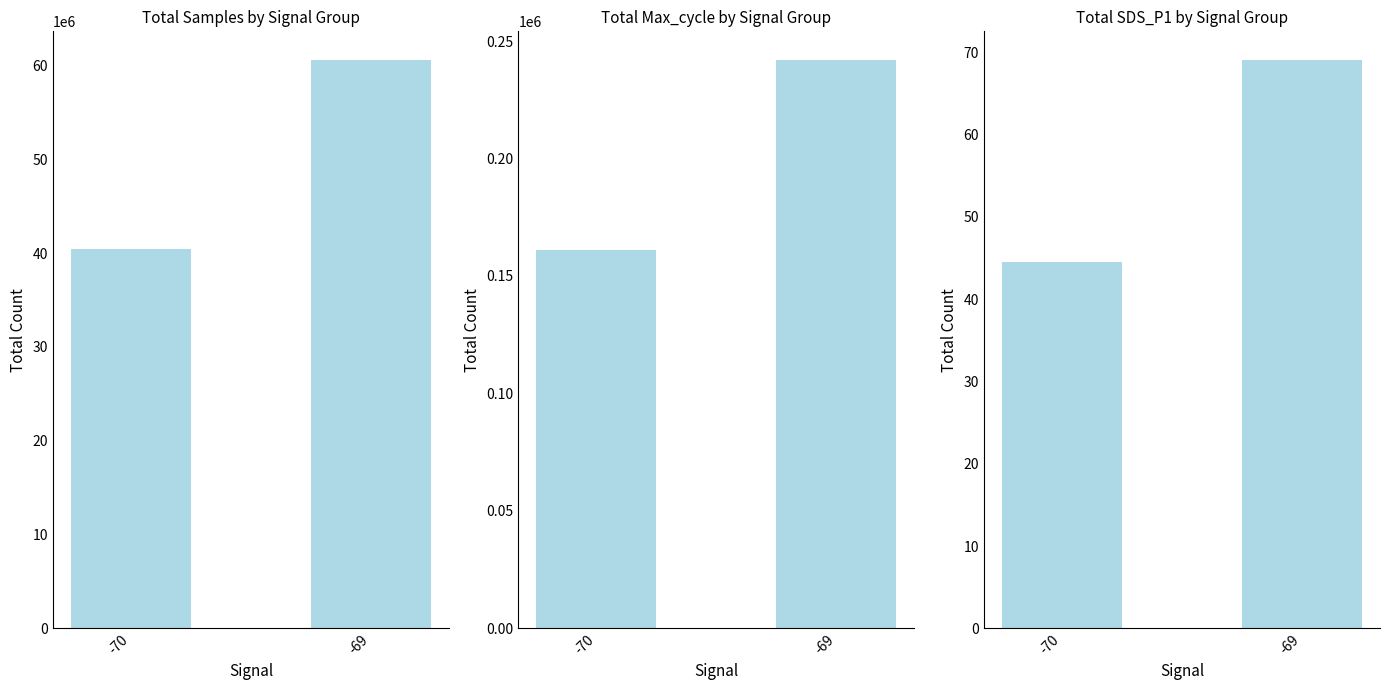

What is the value of the Total SDS_P1 by Signal Group bar at the 1st from the left?

44.5